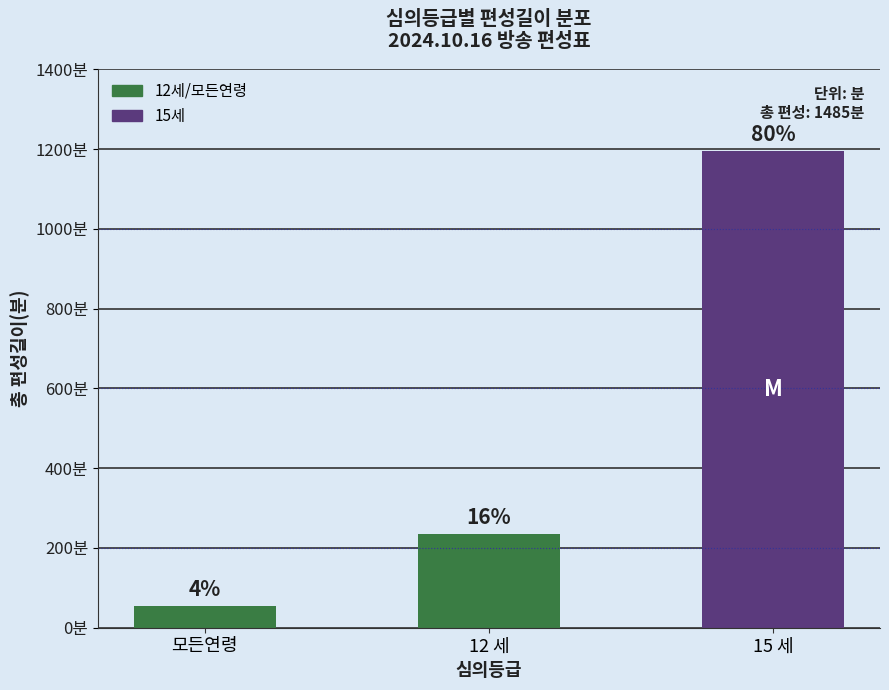

Are the bars horizontal?

No